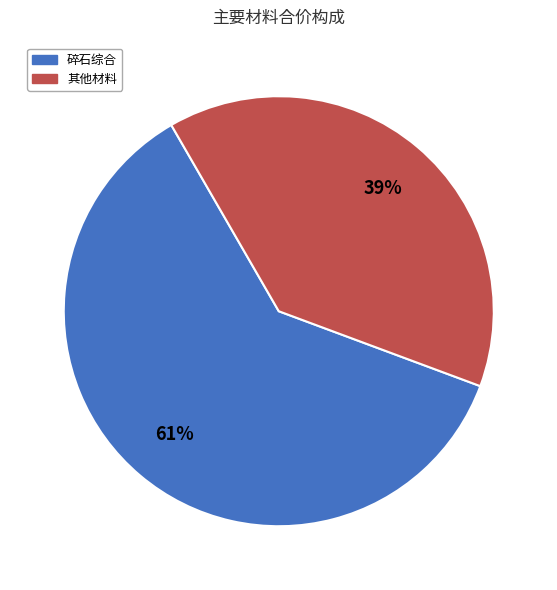

How many slices are in this pie chart?

2